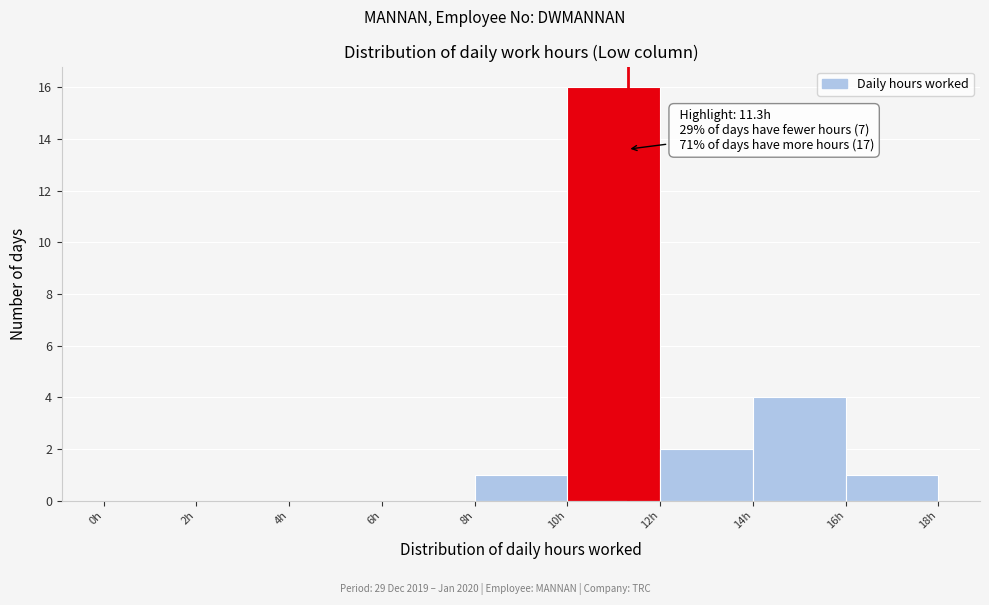

Which range on the x-axis has the tallest bar?

10 to 12